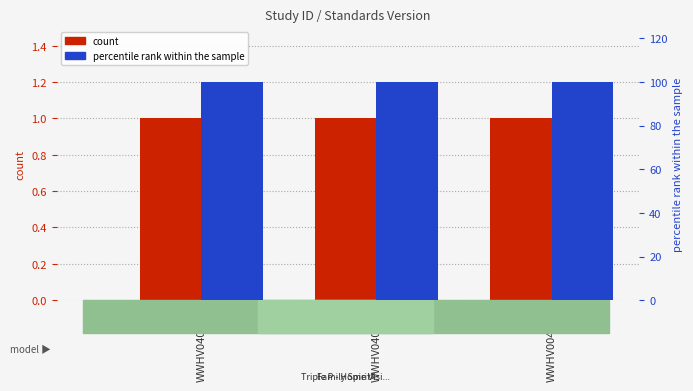

What position from the left is WWHV004065?

3